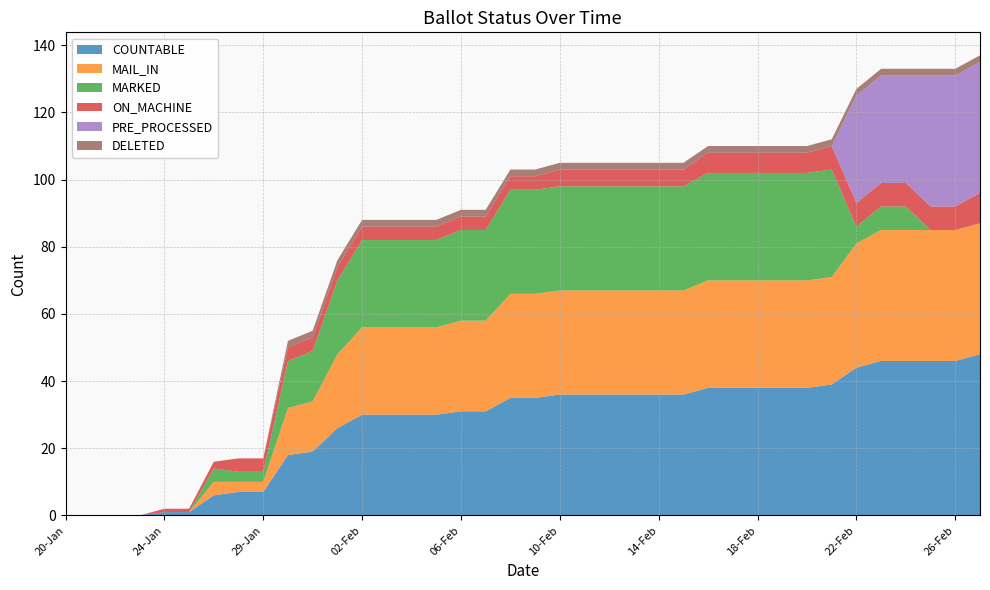

Reading left to right, transcribe all the data shown in this chart.

COUNTABLE: 20-Jan=0	21-Jan=0	22-Jan=0	23-Jan=0	24-Jan=1	25-Jan=1	26-Jan=6	27-Jan=7	29-Jan=7	30-Jan=18	31-Jan=19	01-Feb=26	02-Feb=30	03-Feb=30	04-Feb=30	05-Feb=30	06-Feb=31	07-Feb=31	08-Feb=35	09-Feb=35	10-Feb=36	11-Feb=36	12-Feb=36	13-Feb=36	14-Feb=36	15-Feb=36	16-Feb=38	17-Feb=38	18-Feb=38	19-Feb=38	20-Feb=38	21-Feb=39	22-Feb=44	23-Feb=46	24-Feb=46	25-Feb=46	26-Feb=46	27-Feb=48
MAIL_IN: 20-Jan=0	21-Jan=0	22-Jan=0	23-Jan=0	24-Jan=0	25-Jan=0	26-Jan=4	27-Jan=3	29-Jan=3	30-Jan=14	31-Jan=15	01-Feb=22	02-Feb=26	03-Feb=26	04-Feb=26	05-Feb=26	06-Feb=27	07-Feb=27	08-Feb=31	09-Feb=31	10-Feb=31	11-Feb=31	12-Feb=31	13-Feb=31	14-Feb=31	15-Feb=31	16-Feb=32	17-Feb=32	18-Feb=32	19-Feb=32	20-Feb=32	21-Feb=32	22-Feb=37	23-Feb=39	24-Feb=39	25-Feb=39	26-Feb=39	27-Feb=39
MARKED: 20-Jan=0	21-Jan=0	22-Jan=0	23-Jan=0	24-Jan=0	25-Jan=0	26-Jan=4	27-Jan=3	29-Jan=3	30-Jan=14	31-Jan=15	01-Feb=22	02-Feb=26	03-Feb=26	04-Feb=26	05-Feb=26	06-Feb=27	07-Feb=27	08-Feb=31	09-Feb=31	10-Feb=31	11-Feb=31	12-Feb=31	13-Feb=31	14-Feb=31	15-Feb=31	16-Feb=32	17-Feb=32	18-Feb=32	19-Feb=32	20-Feb=32	21-Feb=32	22-Feb=5	23-Feb=7	24-Feb=7	25-Feb=0	26-Feb=0	27-Feb=0
ON_MACHINE: 20-Jan=0	21-Jan=0	22-Jan=0	23-Jan=0	24-Jan=1	25-Jan=1	26-Jan=2	27-Jan=4	29-Jan=4	30-Jan=4	31-Jan=4	01-Feb=4	02-Feb=4	03-Feb=4	04-Feb=4	05-Feb=4	06-Feb=4	07-Feb=4	08-Feb=4	09-Feb=4	10-Feb=5	11-Feb=5	12-Feb=5	13-Feb=5	14-Feb=5	15-Feb=5	16-Feb=6	17-Feb=6	18-Feb=6	19-Feb=6	20-Feb=6	21-Feb=7	22-Feb=7	23-Feb=7	24-Feb=7	25-Feb=7	26-Feb=7	27-Feb=9
PRE_PROCESSED: 20-Jan=0	21-Jan=0	22-Jan=0	23-Jan=0	24-Jan=0	25-Jan=0	26-Jan=0	27-Jan=0	29-Jan=0	30-Jan=0	31-Jan=0	01-Feb=0	02-Feb=0	03-Feb=0	04-Feb=0	05-Feb=0	06-Feb=0	07-Feb=0	08-Feb=0	09-Feb=0	10-Feb=0	11-Feb=0	12-Feb=0	13-Feb=0	14-Feb=0	15-Feb=0	16-Feb=0	17-Feb=0	18-Feb=0	19-Feb=0	20-Feb=0	21-Feb=0	22-Feb=32	23-Feb=32	24-Feb=32	25-Feb=39	26-Feb=39	27-Feb=39
DELETED: 20-Jan=0	21-Jan=0	22-Jan=0	23-Jan=0	24-Jan=0	25-Jan=0	26-Jan=0	27-Jan=0	29-Jan=0	30-Jan=2	31-Jan=2	01-Feb=2	02-Feb=2	03-Feb=2	04-Feb=2	05-Feb=2	06-Feb=2	07-Feb=2	08-Feb=2	09-Feb=2	10-Feb=2	11-Feb=2	12-Feb=2	13-Feb=2	14-Feb=2	15-Feb=2	16-Feb=2	17-Feb=2	18-Feb=2	19-Feb=2	20-Feb=2	21-Feb=2	22-Feb=2	23-Feb=2	24-Feb=2	25-Feb=2	26-Feb=2	27-Feb=2